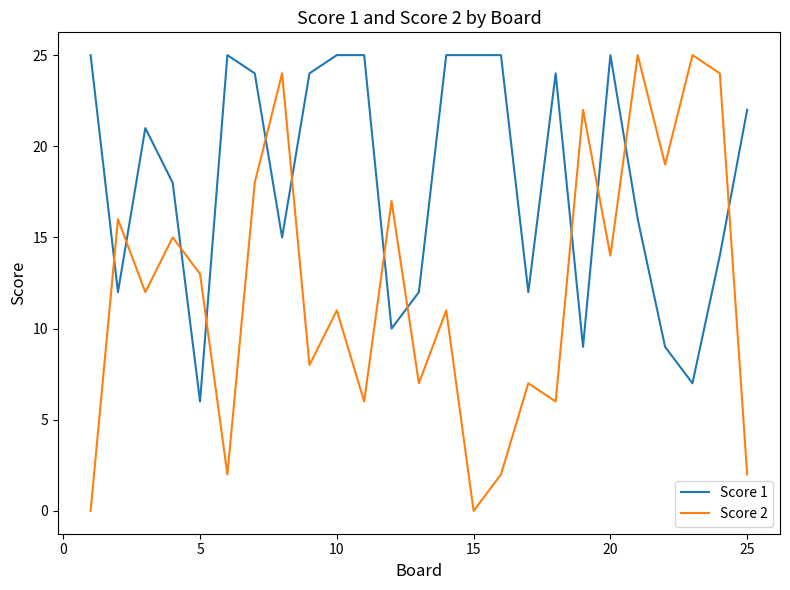

List the series in order of their overall mean, lowest first.

Score 2, Score 1